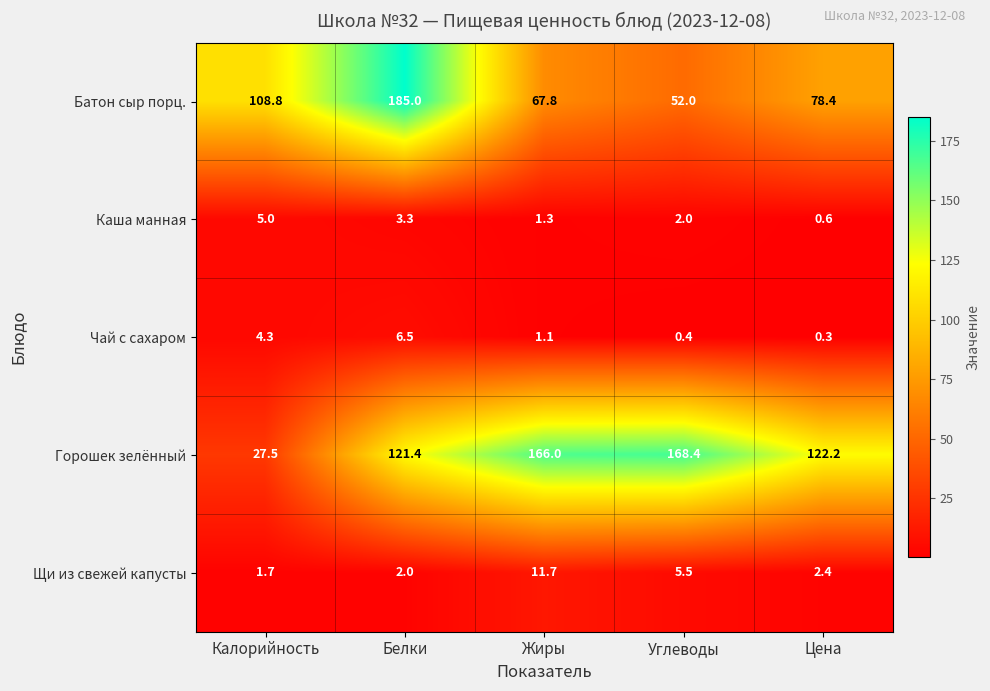

Reading left to right, extract all data points from this chart.

Батон сыр порц.: Калорийность=108.8	Белки=185.0	Жиры=67.8	Углеводы=52.0	Цена=78.4
Каша манная: Калорийность=5.0	Белки=3.3	Жиры=1.3	Углеводы=2.0	Цена=0.6
Чай с сахаром: Калорийность=4.3	Белки=6.5	Жиры=1.1	Углеводы=0.4	Цена=0.3
Горошек зелённый: Калорийность=27.5	Белки=121.4	Жиры=166.0	Углеводы=168.4	Цена=122.2
Щи из свежей капусты: Калорийность=1.7	Белки=2.0	Жиры=11.7	Углеводы=5.5	Цена=2.4